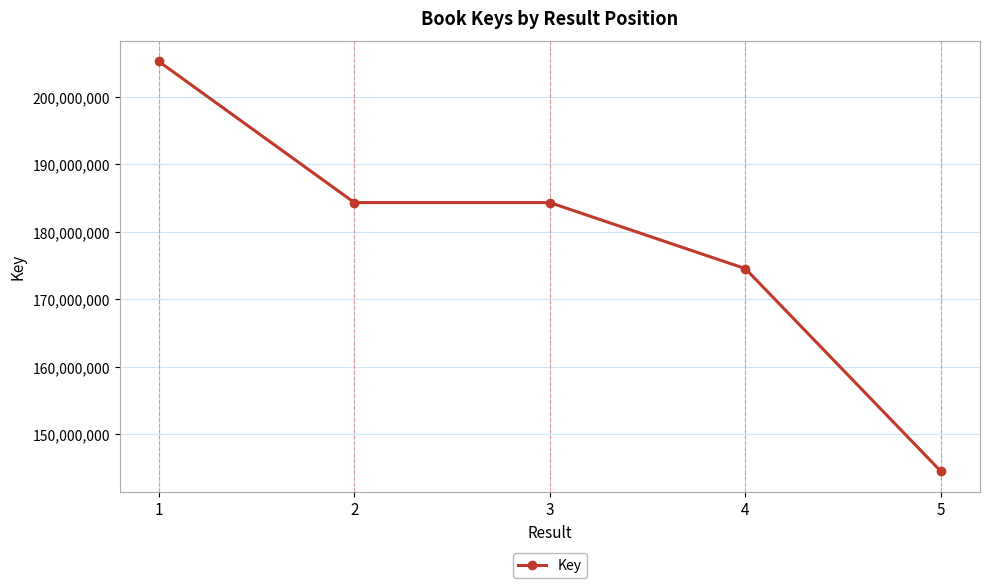

The value at 2 is 71246506. True or false?

False